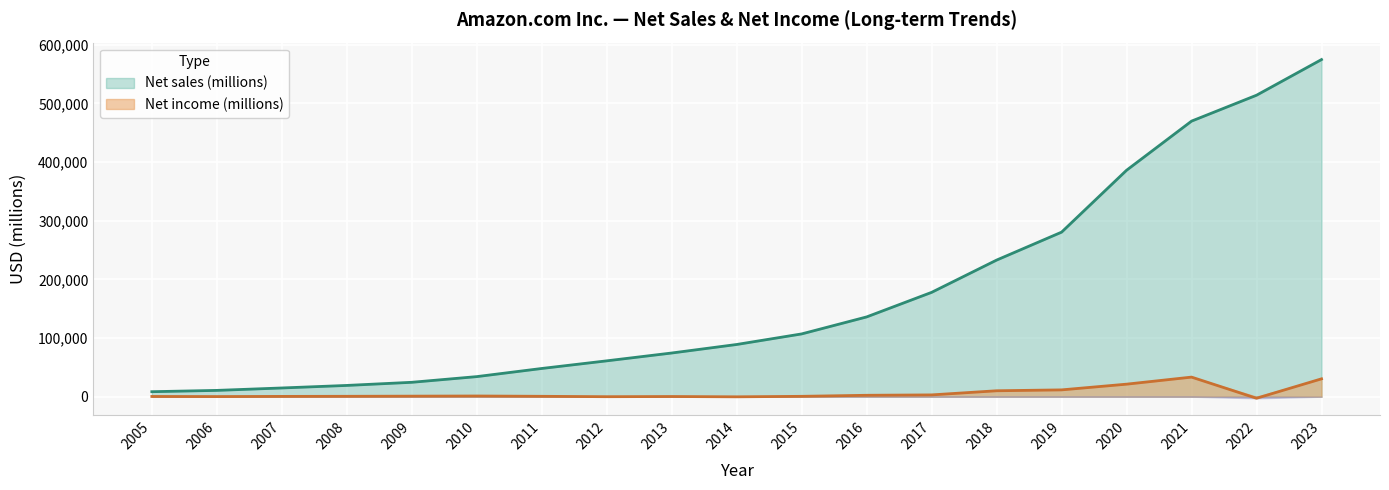

What is the sum of the Net income (millions) values at 2006 and 2015?

786